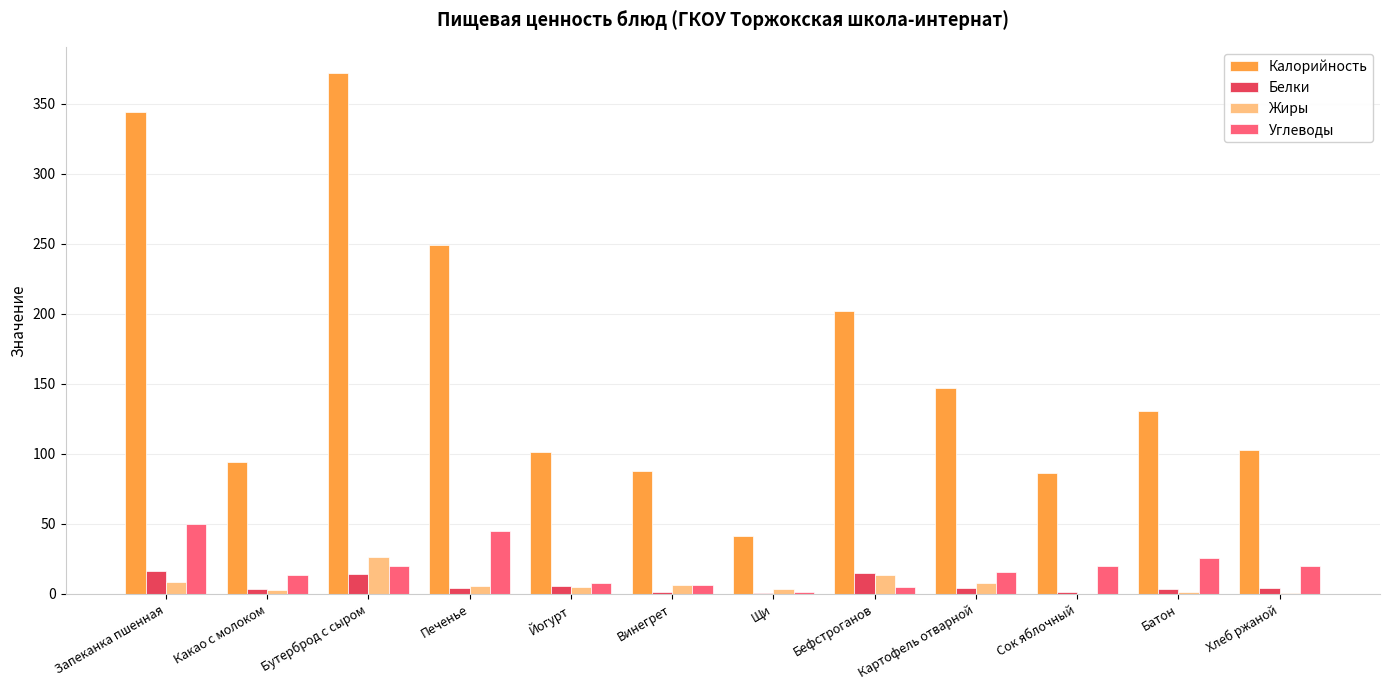

The value of Углеводы at Щи is 1.3. True or false?

True